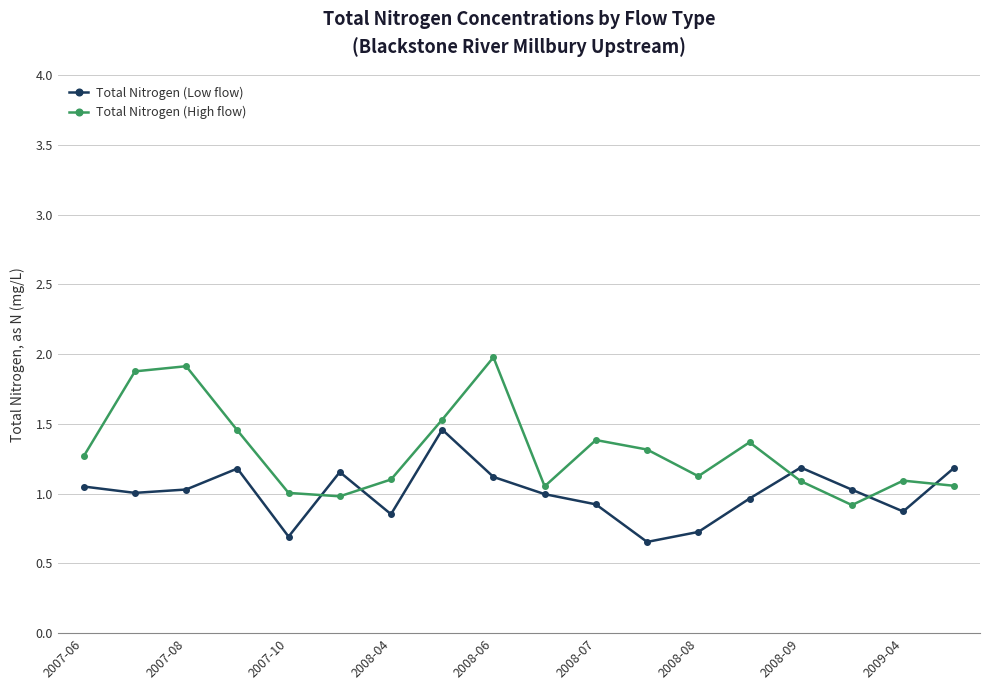

Which series has the largest total across all categories?

Total Nitrogen (High flow)